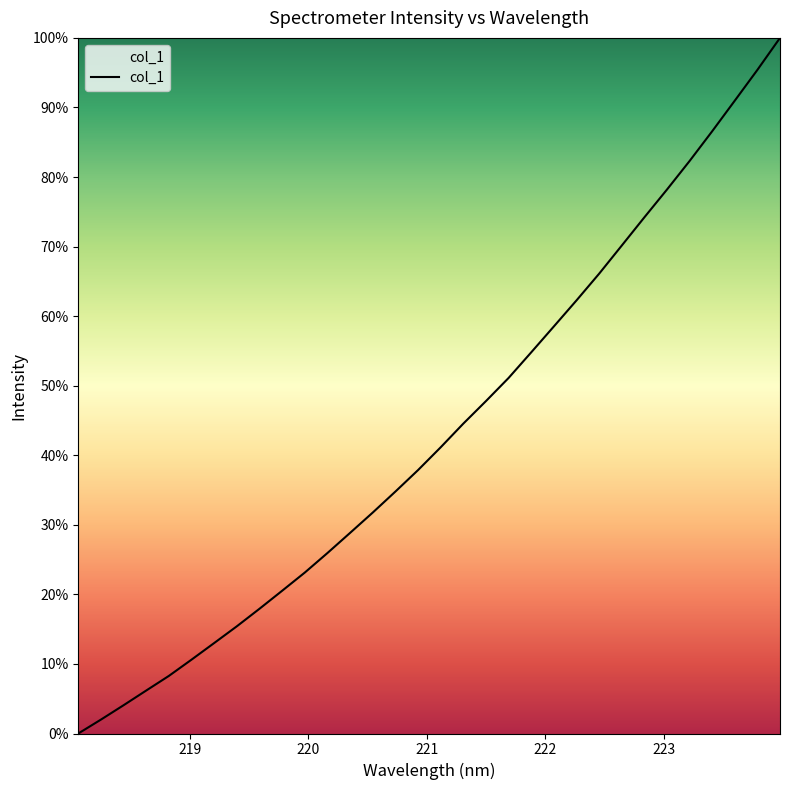

What is the maximum value shown in the chart?

100.0